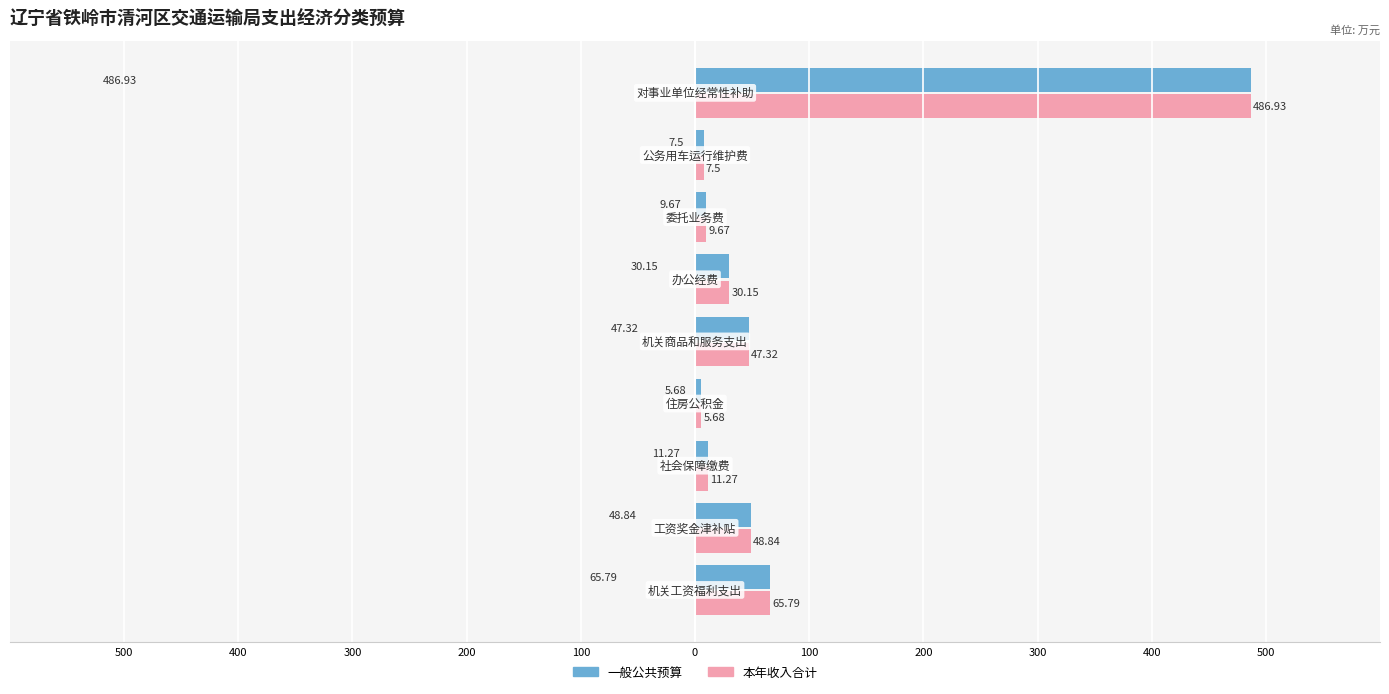

What are all the series names shown in the legend?

一般公共预算, 本年收入合计